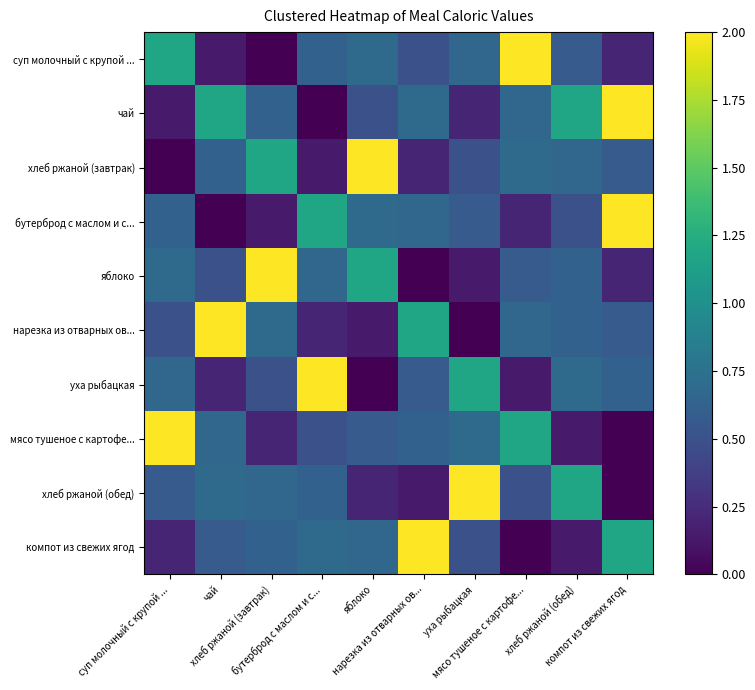

Reading right to left, list all the values displayed in this chart.

суп молочный с крупой ...: компот из свежих ягод=0.2	хлеб ржаной (обед)=0.6	мясо тушеное с картофе...=2.0	уха рыбацкая=0.7	нарезка из отварных ов...=0.5	яблоко=0.7	бутерброд с маслом и с...=0.6	хлеб ржаной (завтрак)=0.0	чай=0.1	суп молочный с крупой ...=1.2
чай: компот из свежих ягод=2.0	хлеб ржаной (обед)=1.2	мясо тушеное с картофе...=0.7	уха рыбацкая=0.2	нарезка из отварных ов...=0.7	яблоко=0.5	бутерброд с маслом и с...=0.0	хлеб ржаной (завтрак)=0.6	чай=1.2	суп молочный с крупой ...=0.1
хлеб ржаной (завтрак): компот из свежих ягод=0.6	хлеб ржаной (обед)=0.7	мясо тушеное с картофе...=0.7	уха рыбацкая=0.5	нарезка из отварных ов...=0.2	яблоко=2.0	бутерброд с маслом и с...=0.1	хлеб ржаной (завтрак)=1.2	чай=0.6	суп молочный с крупой ...=0.0
бутерброд с маслом и с...: компот из свежих ягод=2.0	хлеб ржаной (обед)=0.5	мясо тушеное с картофе...=0.2	уха рыбацкая=0.6	нарезка из отварных ов...=0.7	яблоко=0.7	бутерброд с маслом и с...=1.2	хлеб ржаной (завтрак)=0.1	чай=0.0	суп молочный с крупой ...=0.6
яблоко: компот из свежих ягод=0.2	хлеб ржаной (обед)=0.6	мясо тушеное с картофе...=0.6	уха рыбацкая=0.1	нарезка из отварных ов...=0.0	яблоко=1.2	бутерброд с маслом и с...=0.7	хлеб ржаной (завтрак)=2.0	чай=0.5	суп молочный с крупой ...=0.7
нарезка из отварных ов...: компот из свежих ягод=0.6	хлеб ржаной (обед)=0.6	мясо тушеное с картофе...=0.7	уха рыбацкая=0.0	нарезка из отварных ов...=1.2	яблоко=0.1	бутерброд с маслом и с...=0.2	хлеб ржаной (завтрак)=0.7	чай=2.0	суп молочный с крупой ...=0.5
уха рыбацкая: компот из свежих ягод=0.6	хлеб ржаной (обед)=0.7	мясо тушеное с картофе...=0.1	уха рыбацкая=1.2	нарезка из отварных ов...=0.6	яблоко=0.0	бутерброд с маслом и с...=2.0	хлеб ржаной (завтрак)=0.5	чай=0.2	суп молочный с крупой ...=0.7
мясо тушеное с картофе...: компот из свежих ягод=0.0	хлеб ржаной (обед)=0.1	мясо тушеное с картофе...=1.2	уха рыбацкая=0.7	нарезка из отварных ов...=0.6	яблоко=0.6	бутерброд с маслом и с...=0.5	хлеб ржаной (завтрак)=0.2	чай=0.7	суп молочный с крупой ...=2.0
хлеб ржаной (обед): компот из свежих ягод=0.0	хлеб ржаной (обед)=1.2	мясо тушеное с картофе...=0.5	уха рыбацкая=2.0	нарезка из отварных ов...=0.1	яблоко=0.2	бутерброд с маслом и с...=0.6	хлеб ржаной (завтрак)=0.7	чай=0.7	суп молочный с крупой ...=0.6
компот из свежих ягод: компот из свежих ягод=1.2	хлеб ржаной (обед)=0.1	мясо тушеное с картофе...=0.0	уха рыбацкая=0.5	нарезка из отварных ов...=2.0	яблоко=0.7	бутерброд с маслом и с...=0.7	хлеб ржаной (завтрак)=0.6	чай=0.6	суп молочный с крупой ...=0.2